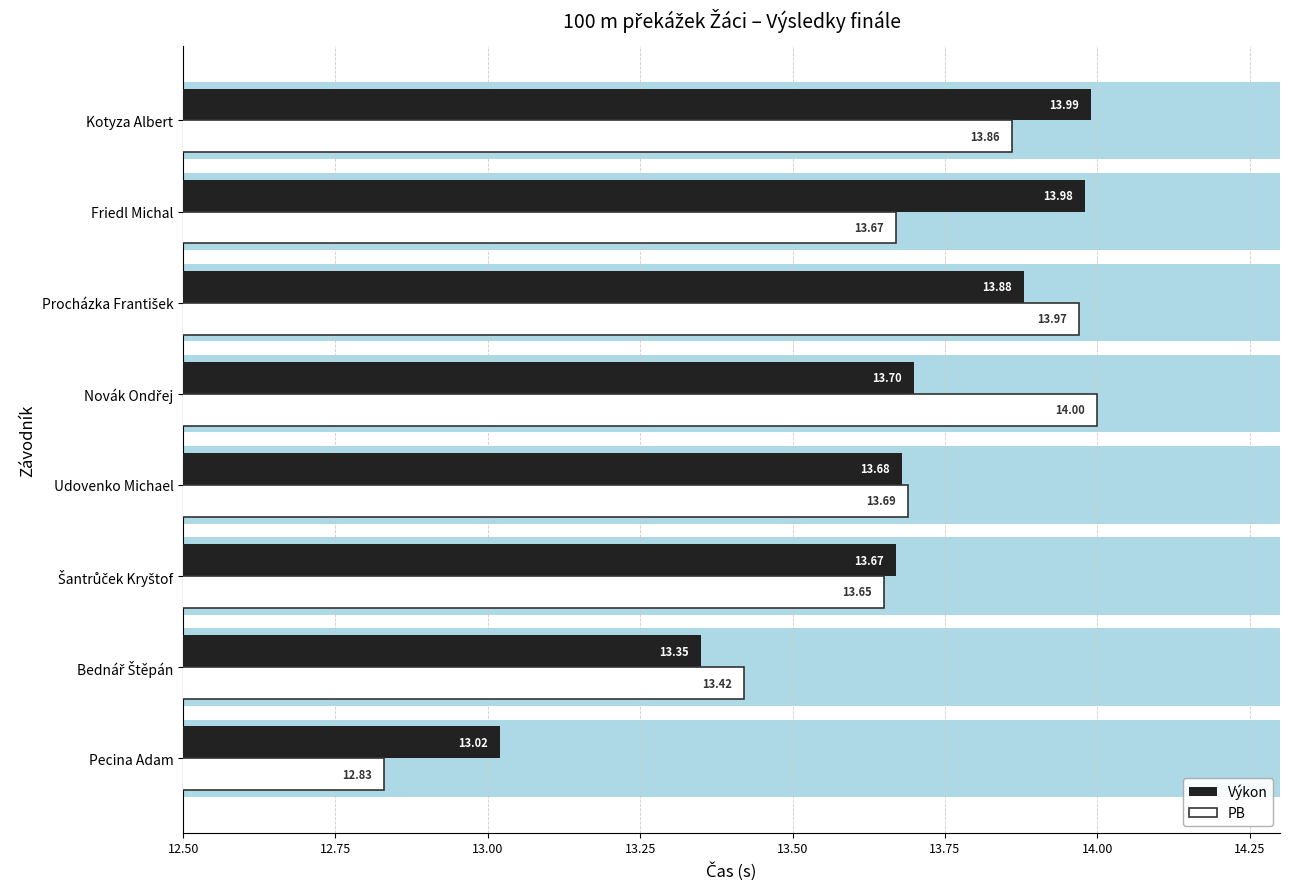

What is the difference between the highest and lowest values at Novák Ondřej?

0.3